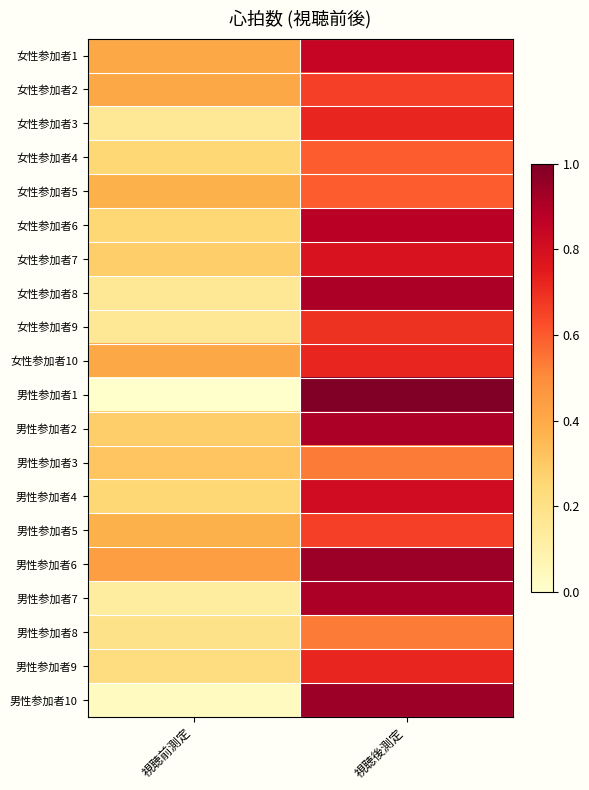

At how many categories does at least one series exceed 66?

2